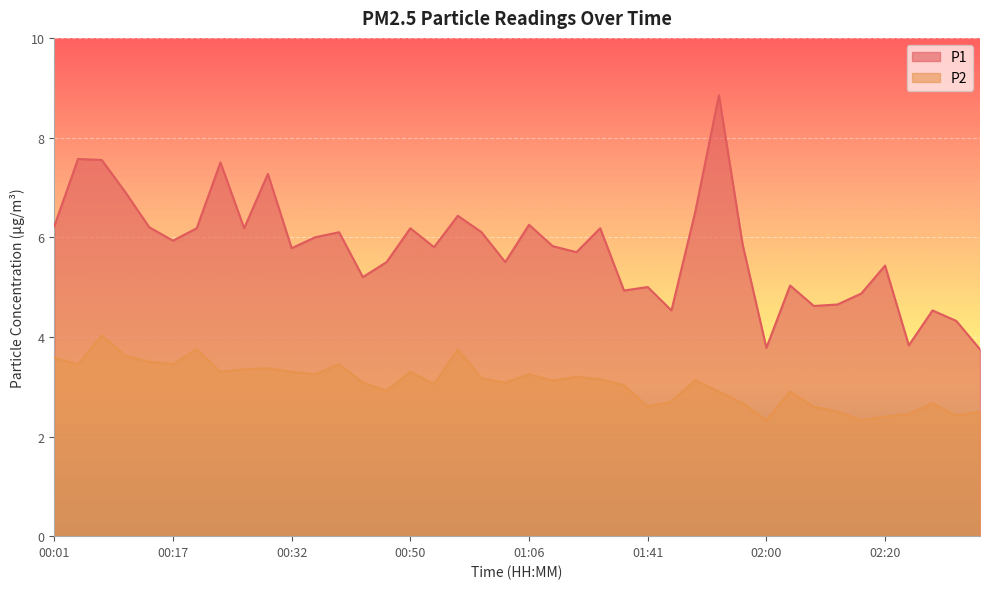

How many interior local valleys does the P2 series have?

12